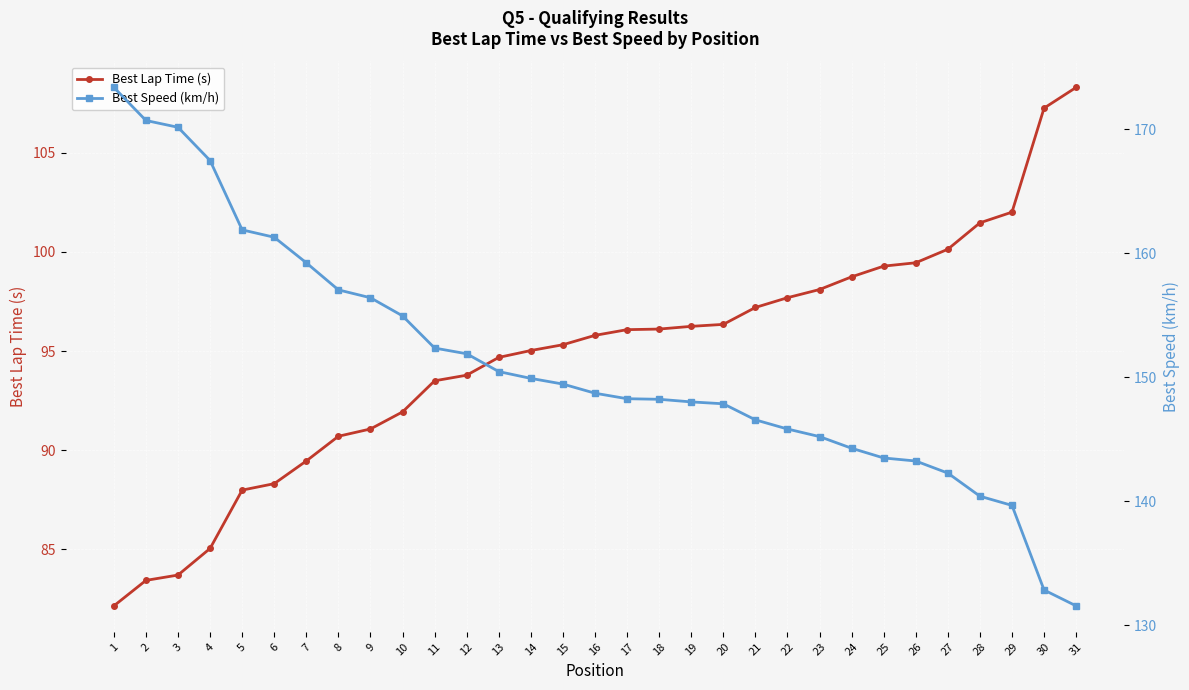

Which has a higher value, 13 or 28?

28